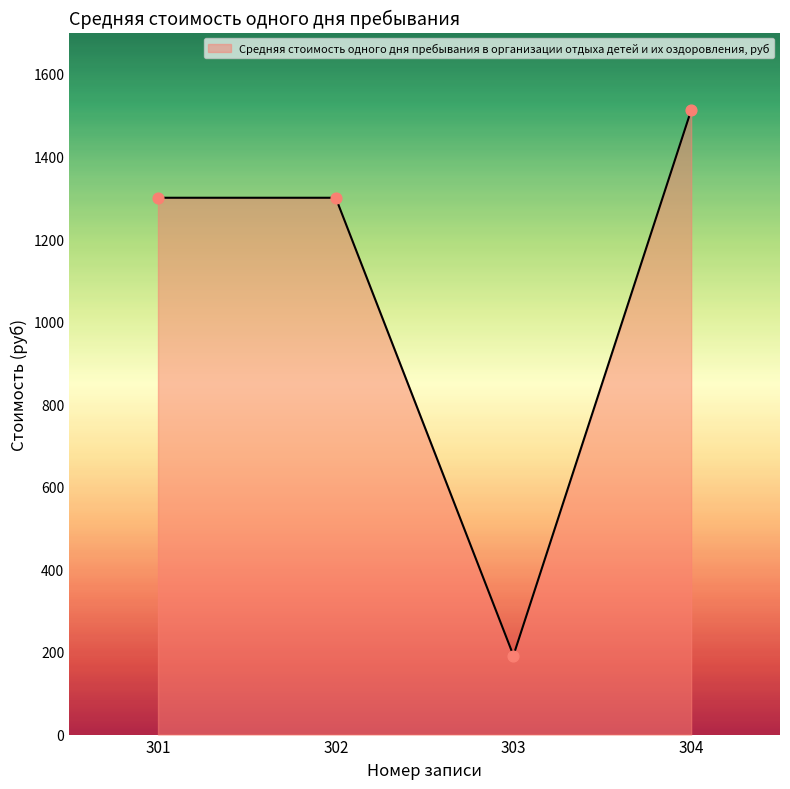

Between 303 and 304, which is larger?

304